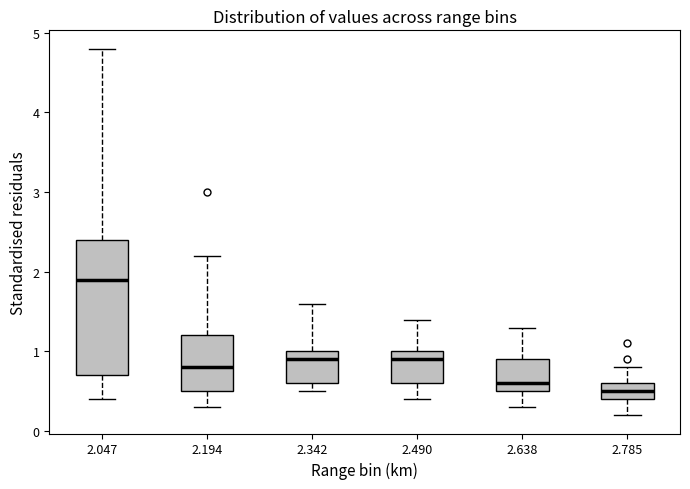

Comparing the boxes themselves (not the whiskers), which one is the tallest?

2.047